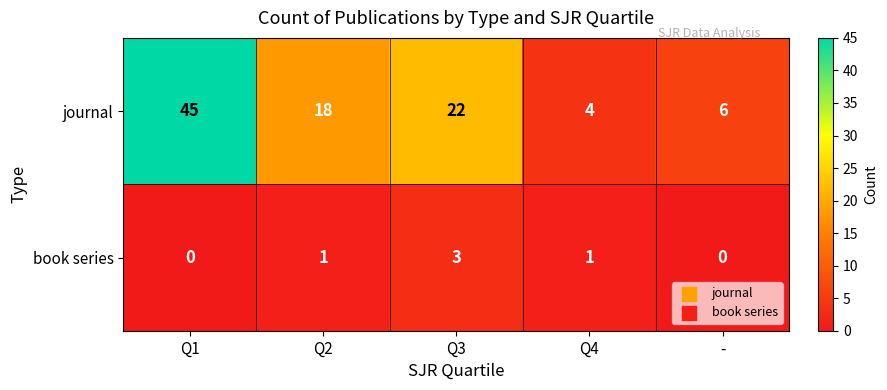

Count the number of categories in the chart.

5